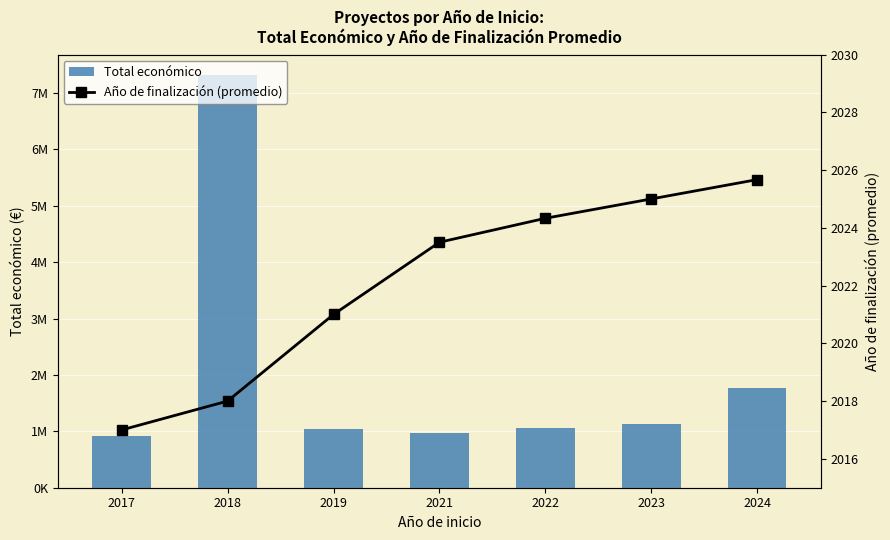

Rank the categories by Total económico value from highest to lowest.

2018, 2024, 2023, 2022, 2019, 2021, 2017